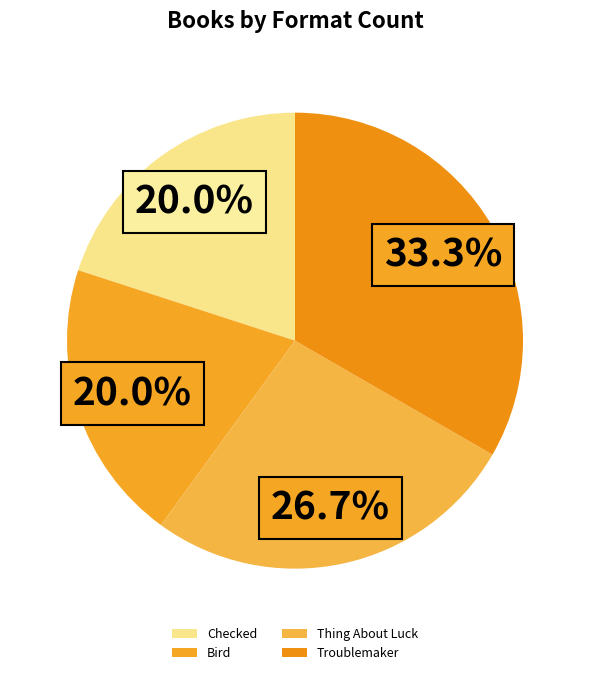

What percentage do Thing About Luck and Troublemaker together represent?

60.0%